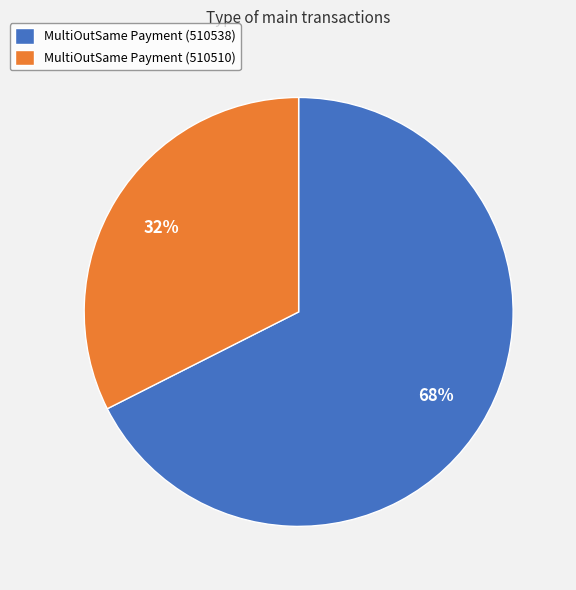

True or false: MultiOutSame Payment (510510) accounts for 18% of the total.

False